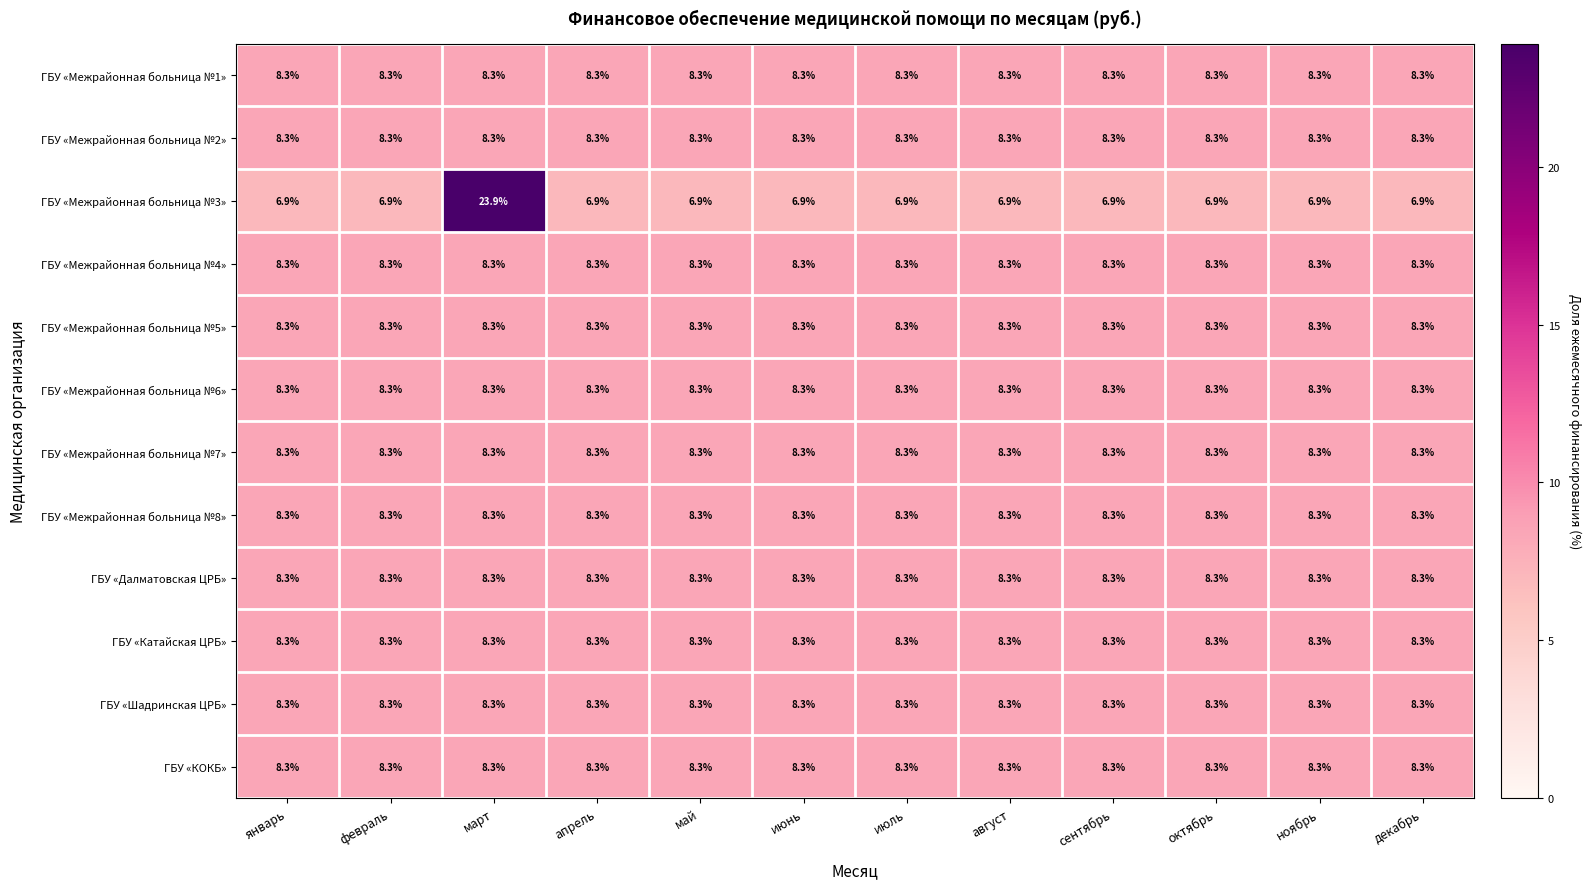

What is the minimum value shown in the chart?

6.9